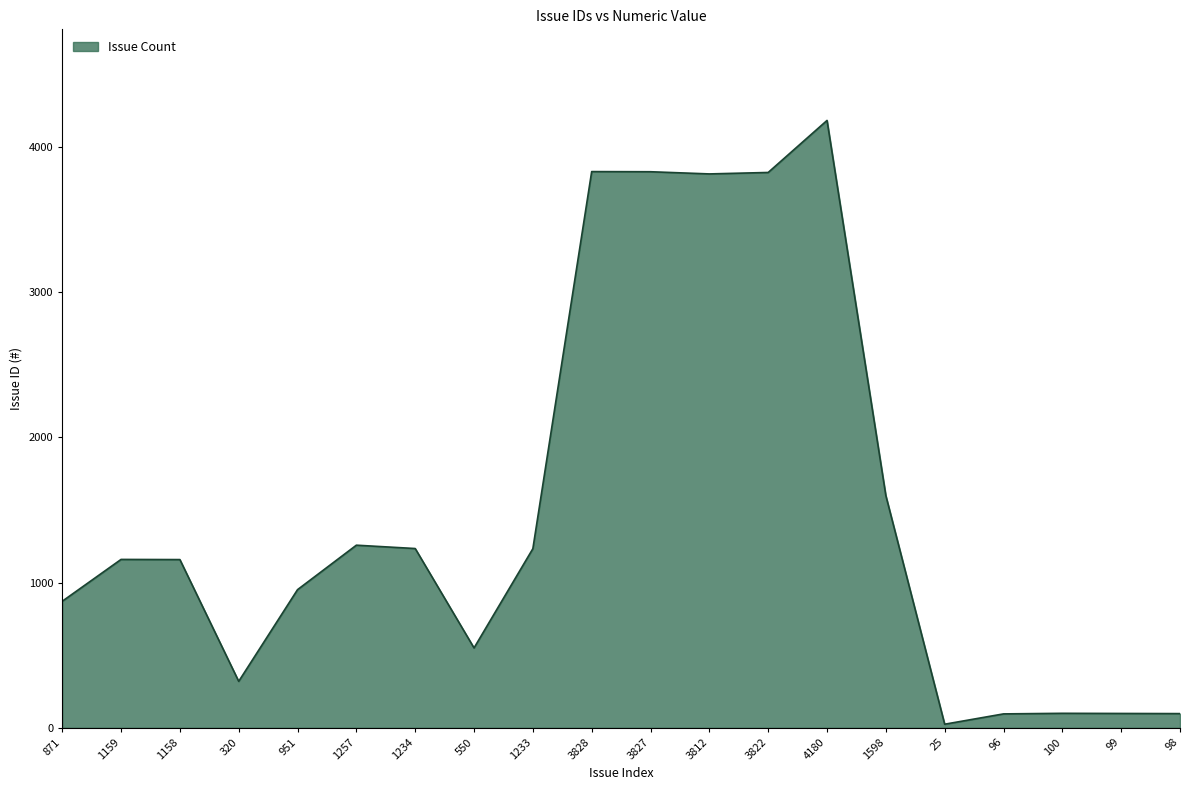

How many lines are shown in the chart?

1